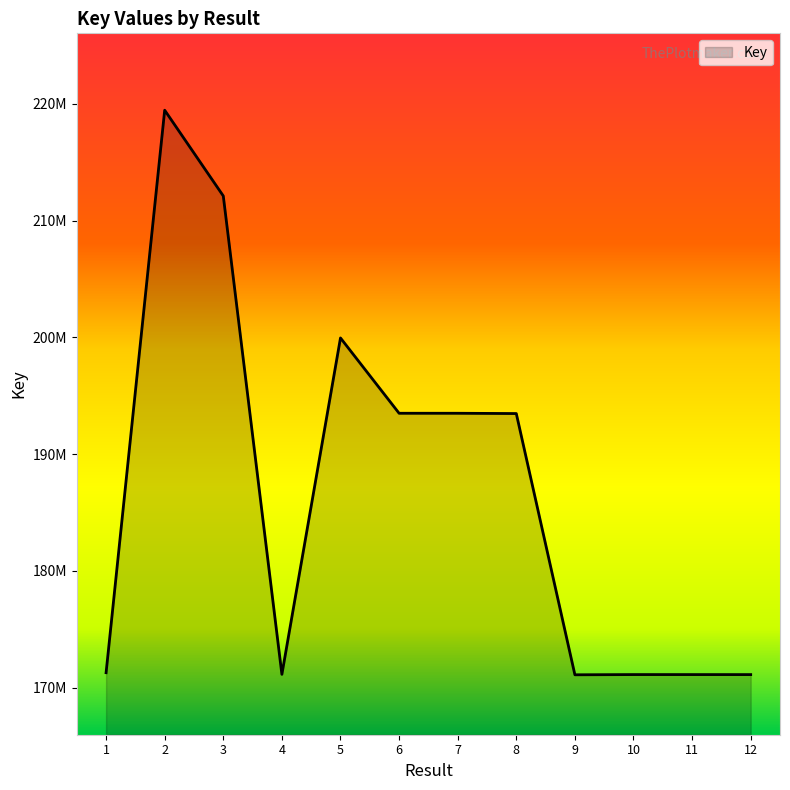

At which category does the chart reach its minimum across all series?

9